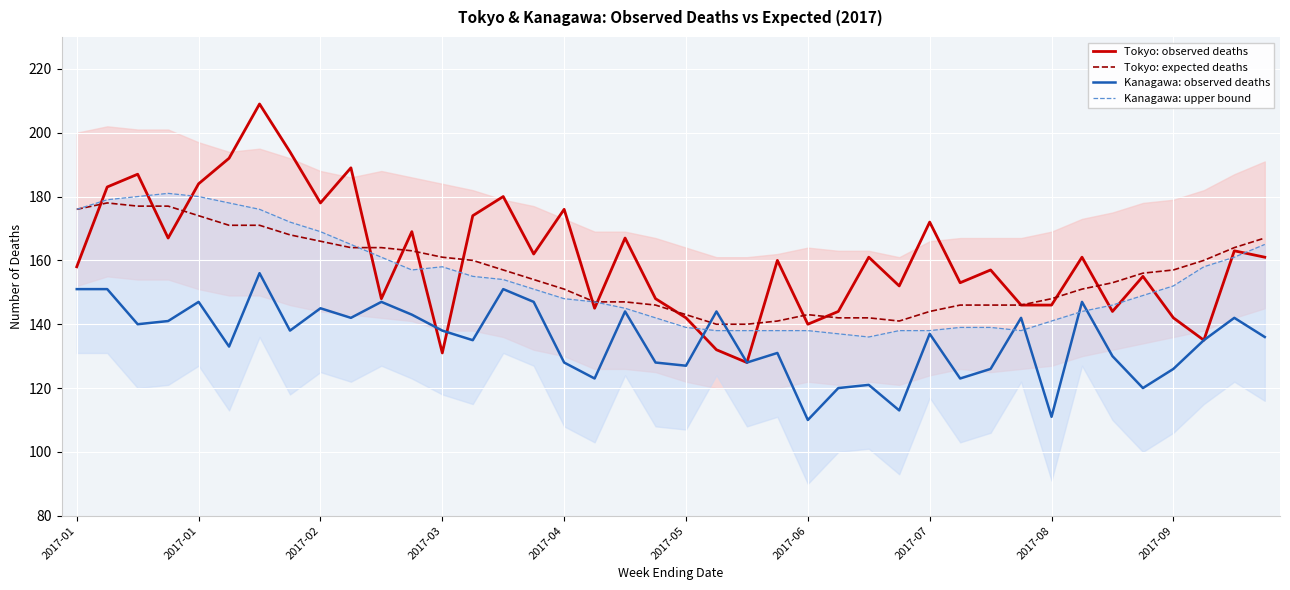

True or false: Tokyo: observed deaths has a value of 157 at 30.

True